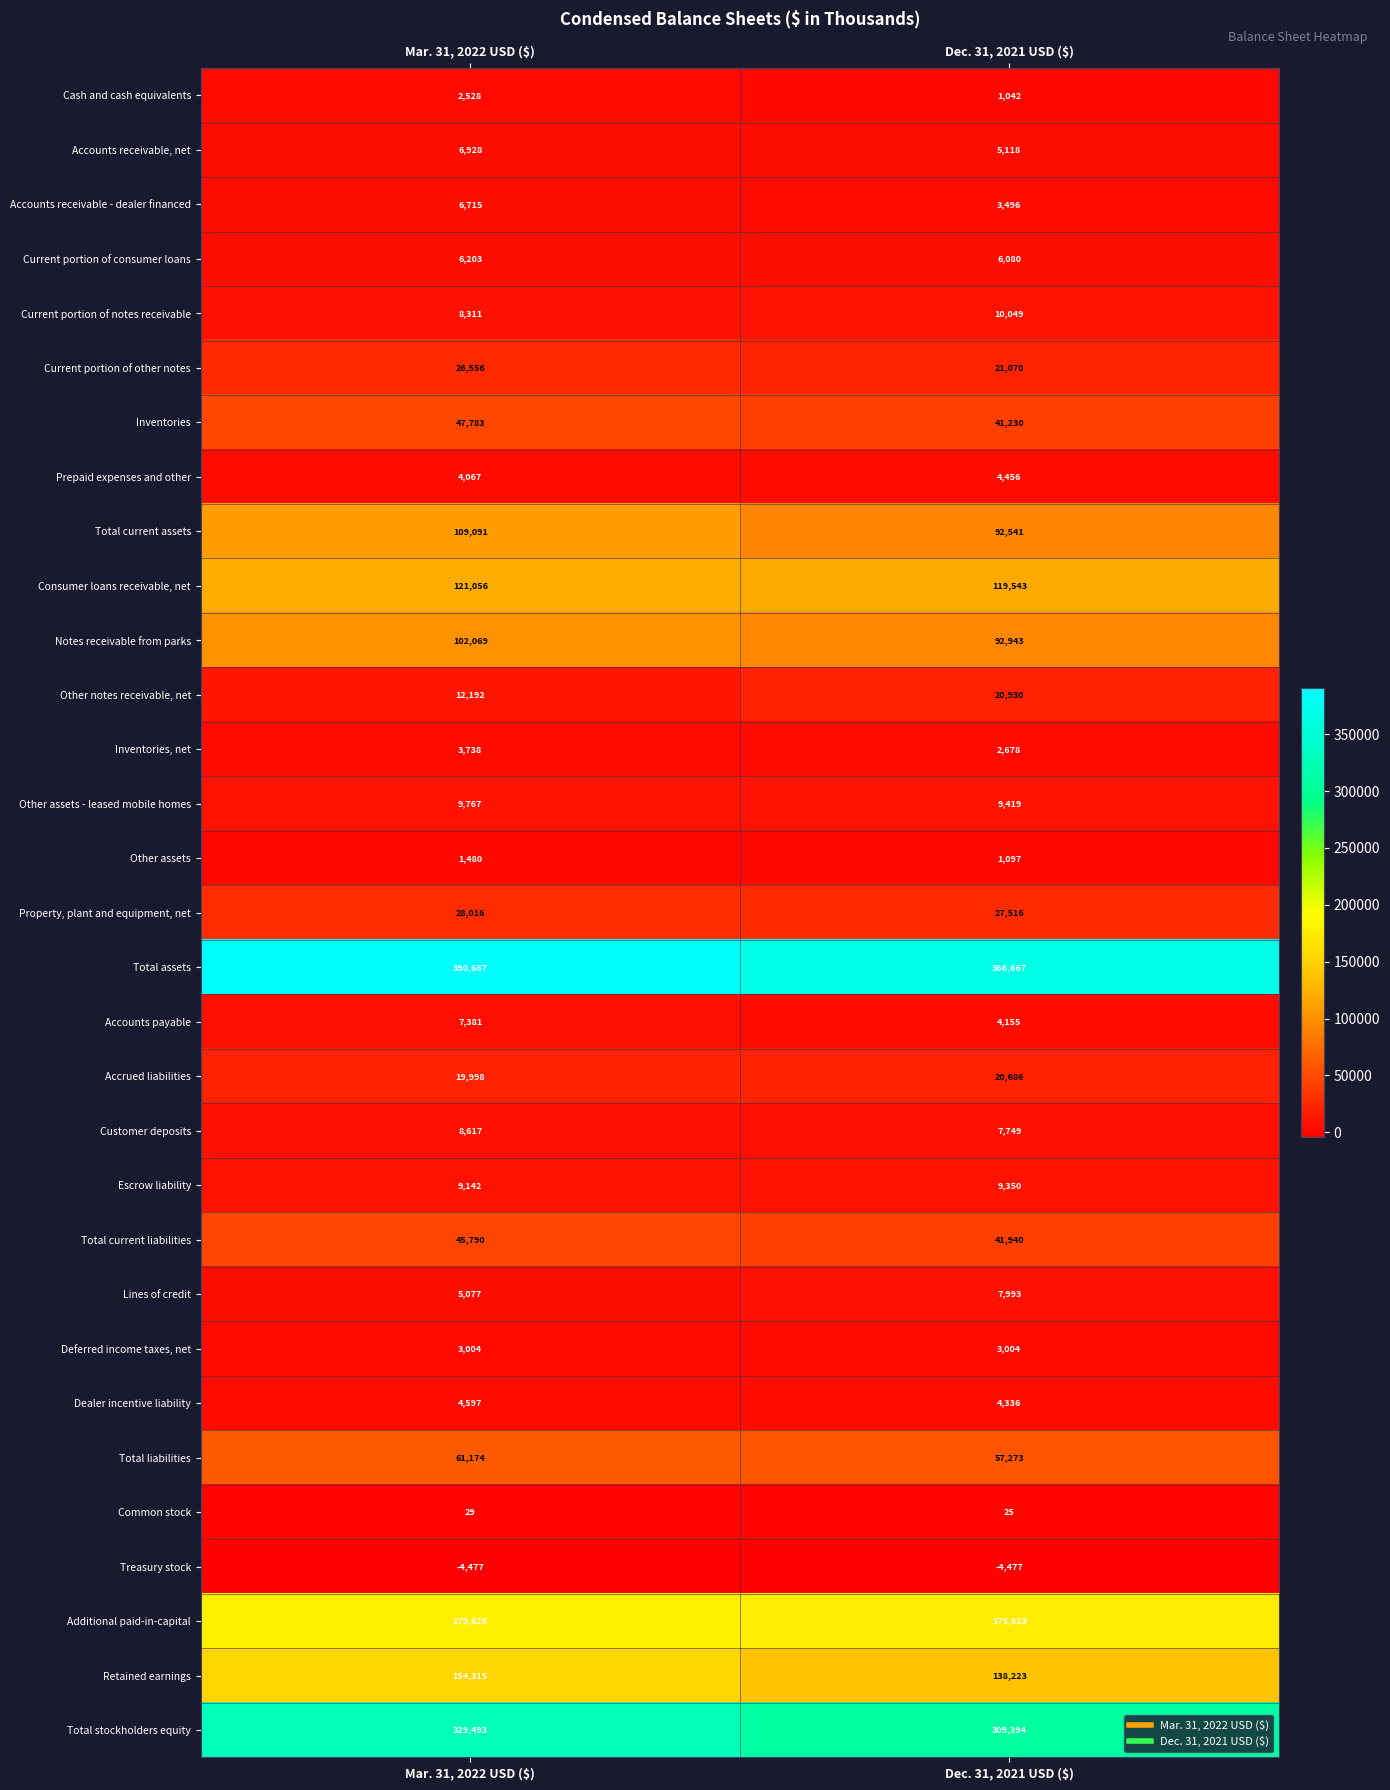

At Mar. 31, 2022 USD ($), list the series in order from smallest to largest.

Treasury stock, Common stock, Other assets, Cash and cash equivalents, Deferred income taxes, net, Inventories, net, Prepaid expenses and other, Dealer incentive liability, Lines of credit, Current portion of consumer loans, Accounts receivable - dealer financed, Accounts receivable, net, Accounts payable, Current portion of notes receivable, Customer deposits, Escrow liability, Other assets - leased mobile homes, Other notes receivable, net, Accrued liabilities, Current portion of other notes, Property, plant and equipment, net, Total current liabilities, Inventories, Total liabilities, Notes receivable from parks, Total current assets, Consumer loans receivable, net, Retained earnings, Additional paid-in-capital, Total stockholders equity, Total assets